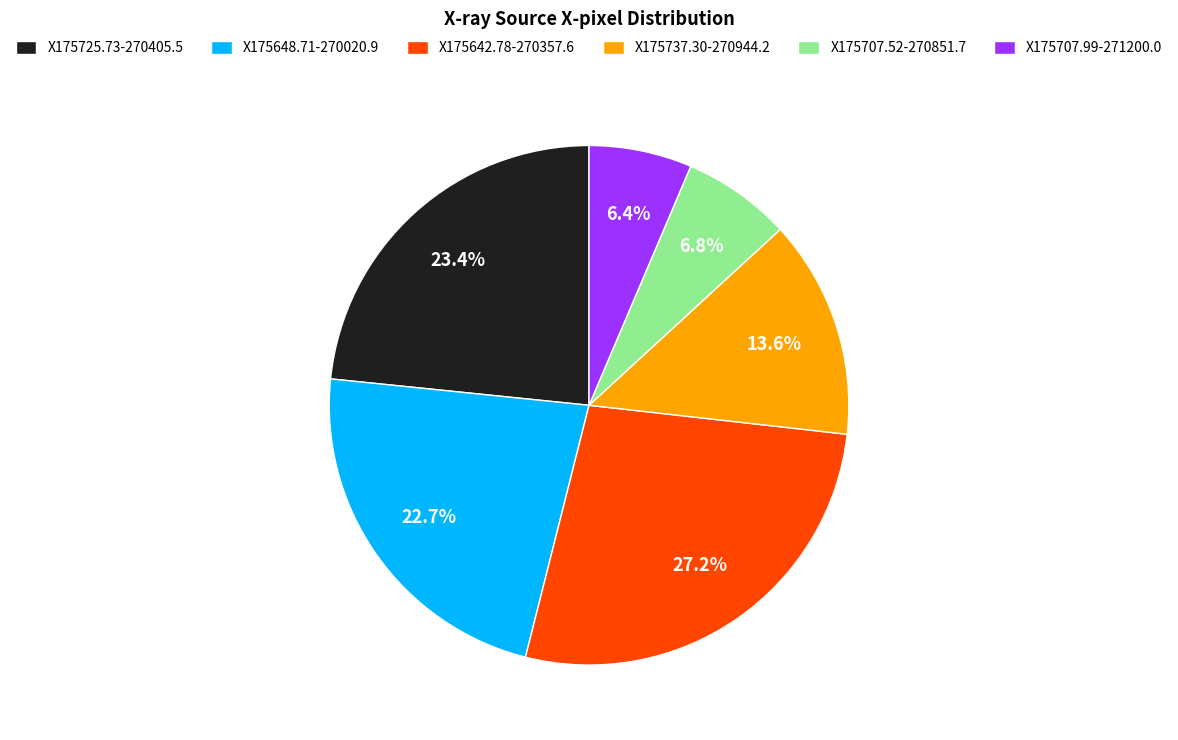

Which slice is the largest?

X175642.78-270357.6